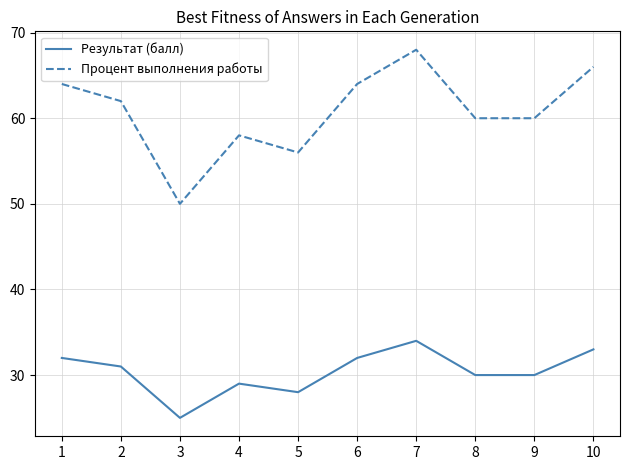

What is the maximum value for Процент выполнения работы?

68